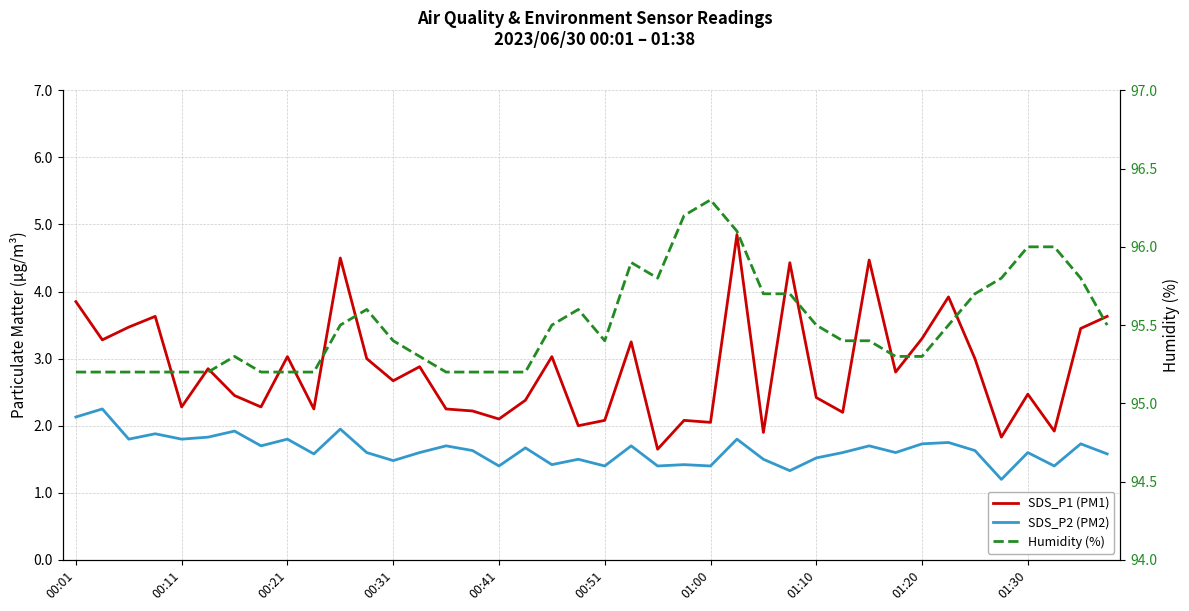

What is the label of the 30th point from the left?

29